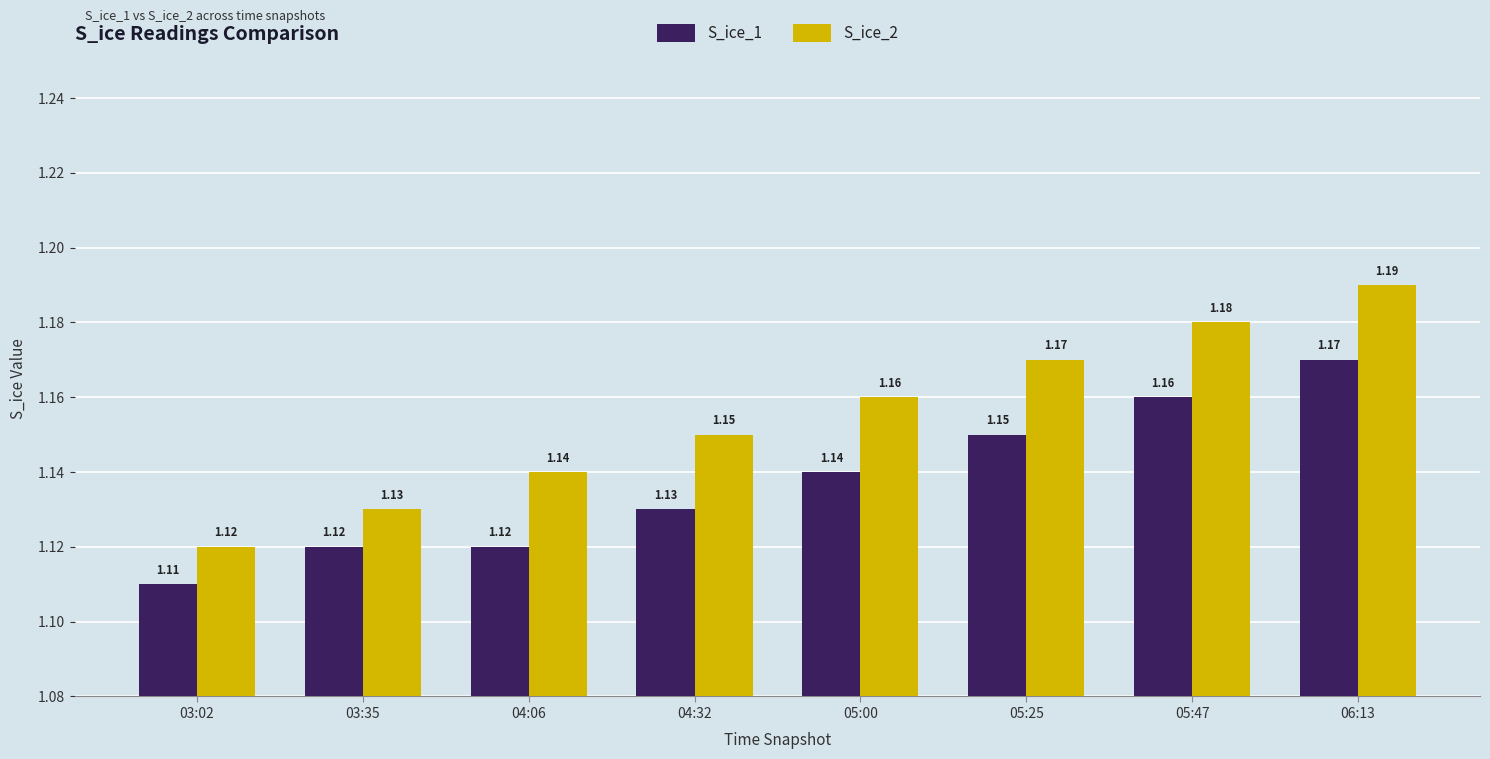

What position from the left is 03:35?

2